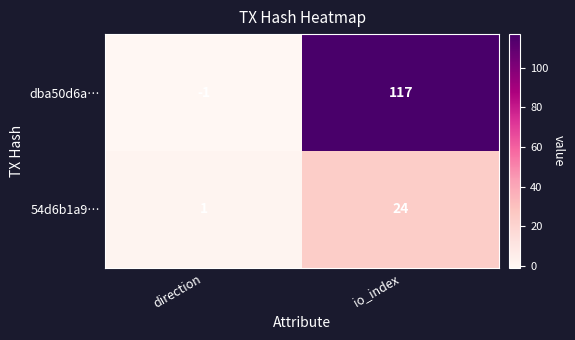

Reading left to right, transcribe all the data shown in this chart.

dba50d6a…: direction=-1	io_index=117
54d6b1a9…: direction=1	io_index=24